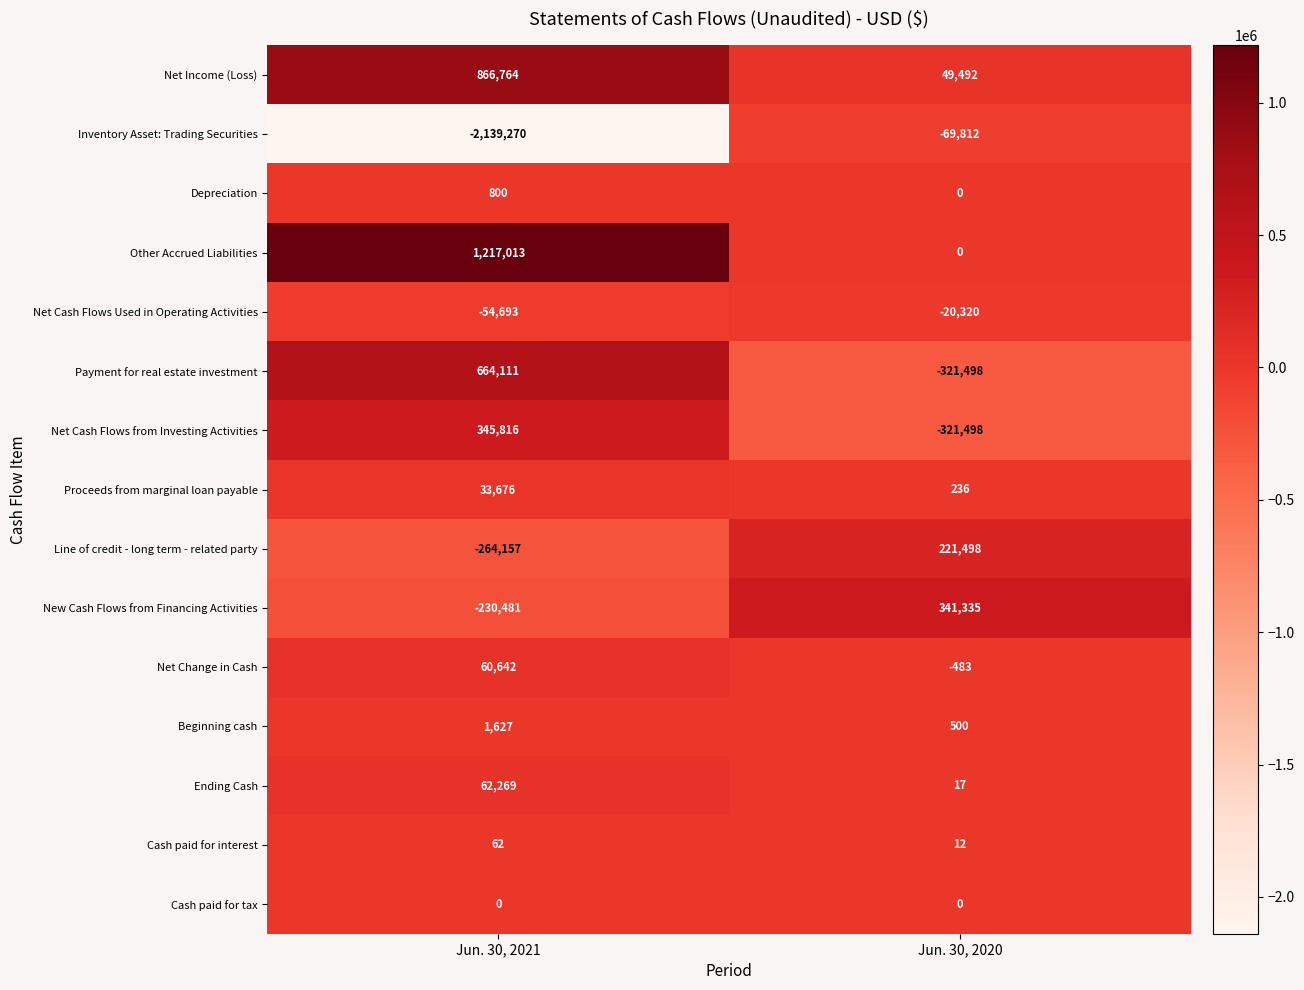

What is the sum of all Net Income (Loss) values?

916256